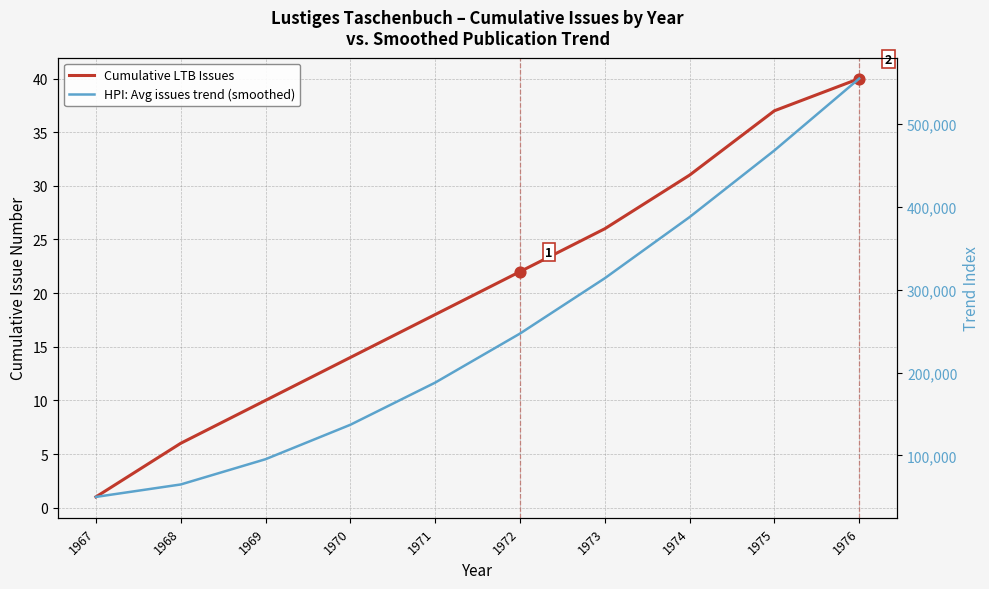

What are all the series names shown in the legend?

Cumulative LTB Issues, HPI: Avg issues trend (smoothed)